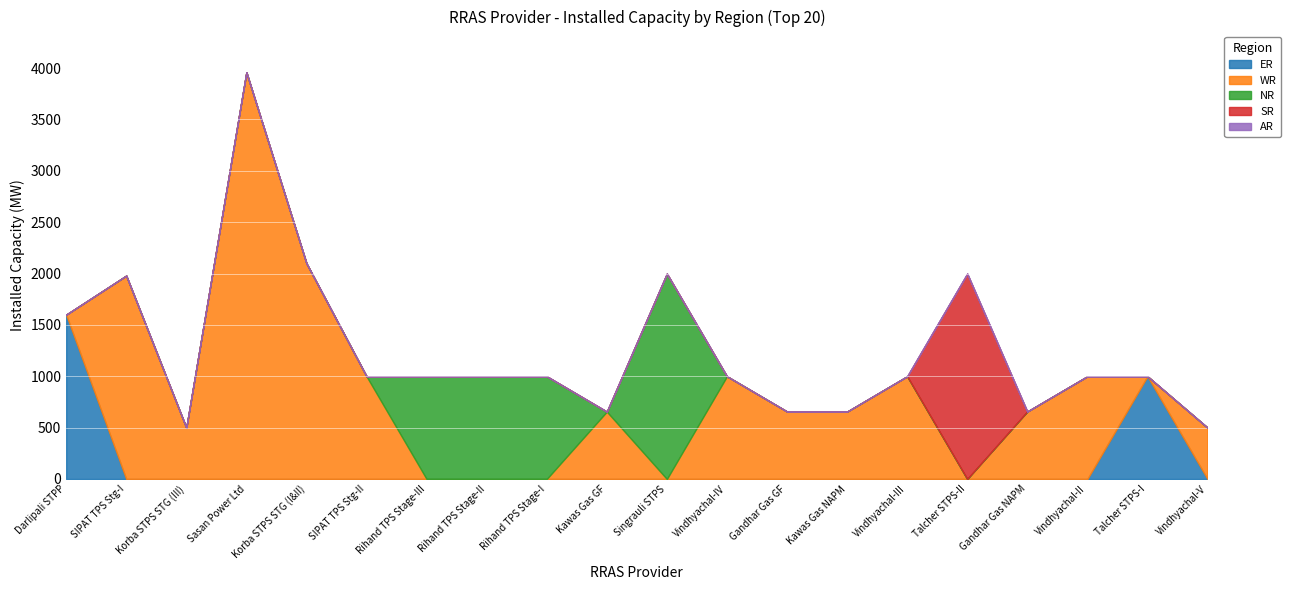

What is the spread (max minus min) of values at Rihand TPS Stage-I?

1000